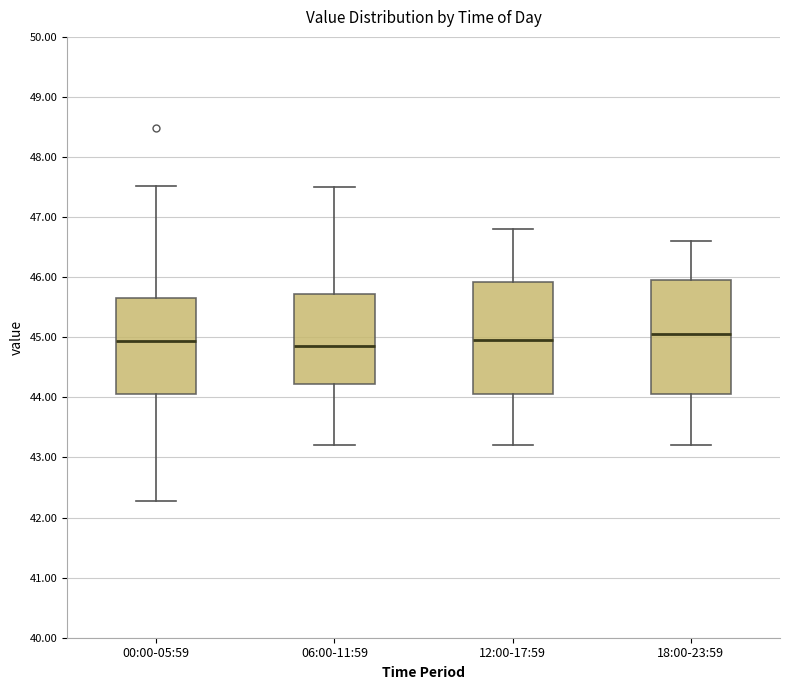

Reading left to right, read every box against the y-axis: the position of its median line, the range the box covers, and the ends of its whiskers. The values are not printed on the chart, so give them approximately, as read against the axis.

00:00-05:59: median 44.9, box 44.1 to 45.6, whiskers 42.3 to 47.5
06:00-11:59: median 44.9, box 44.2 to 45.7, whiskers 43.2 to 47.5
12:00-17:59: median 45.0, box 44.1 to 45.9, whiskers 43.2 to 46.8
18:00-23:59: median 45.1, box 44.1 to 46.0, whiskers 43.2 to 46.6